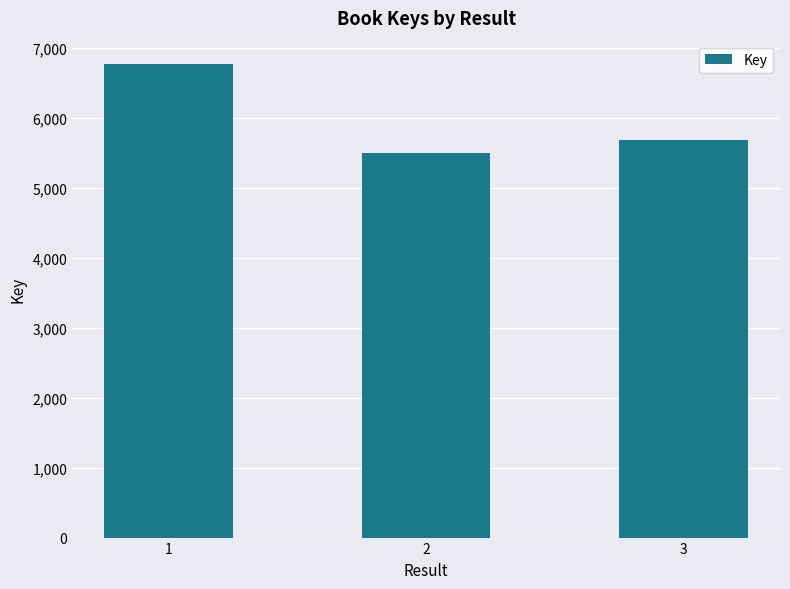

What is the change in value from 1 to 3?

-1088